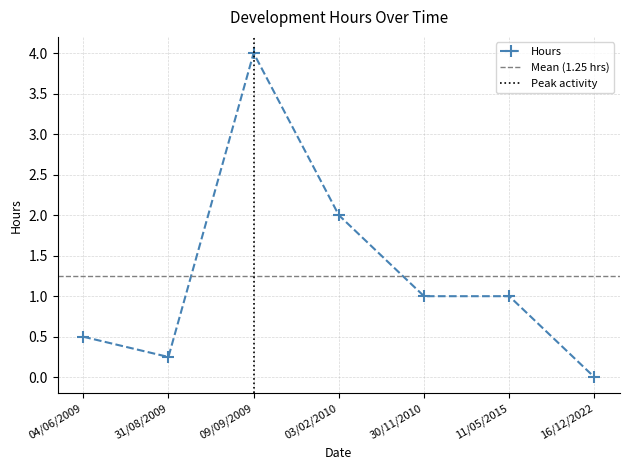

Reading left to right, transcribe all the data shown in this chart.

04/06/2009=0.5	31/08/2009=0.2	09/09/2009=4.0	03/02/2010=2.0	30/11/2010=1.0	11/05/2015=1.0	16/12/2022=0.0